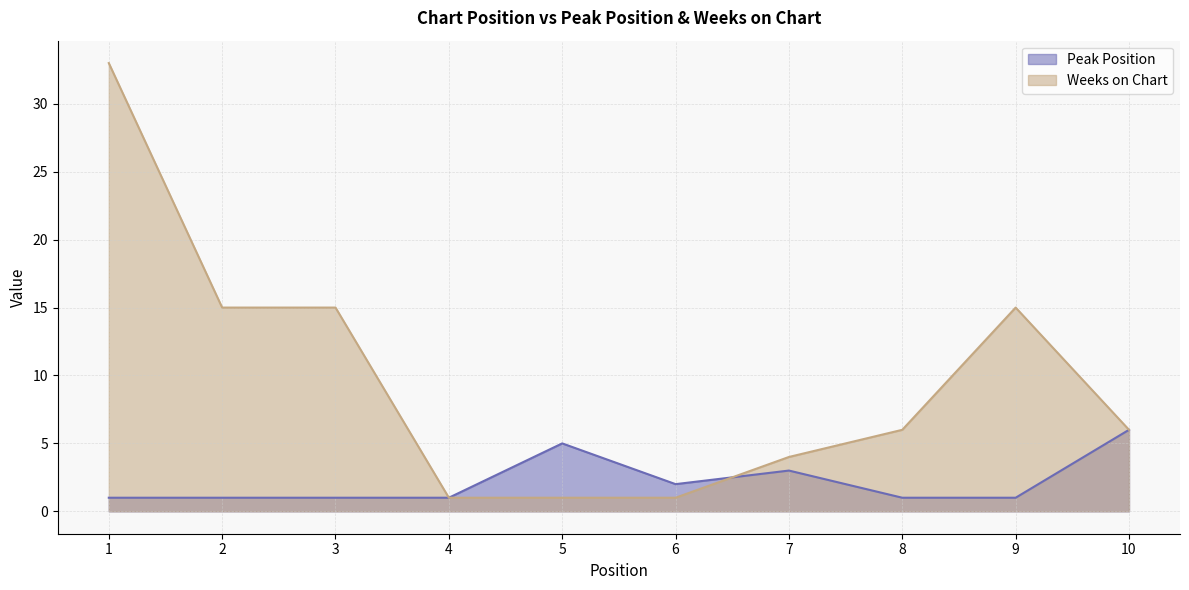

The Peak Position series shows 1 at 4. True or false?

False